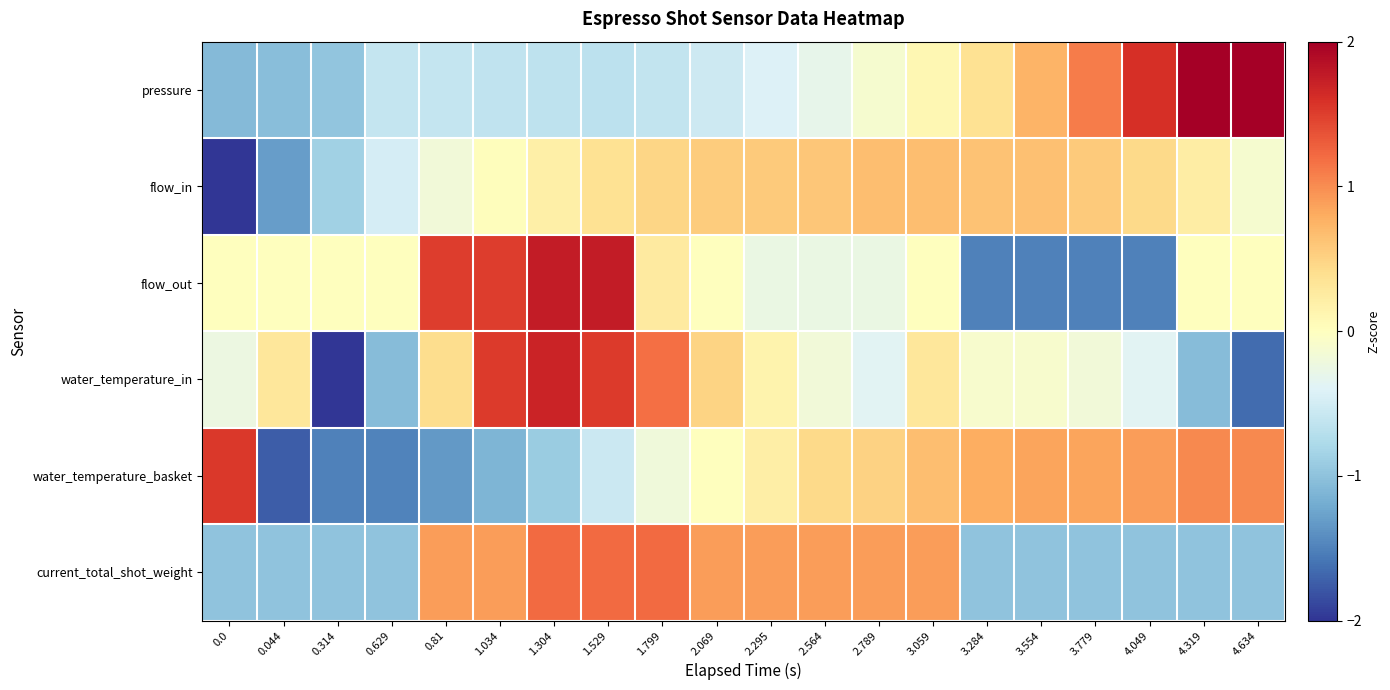

What is the maximum value shown in the chart?

2.3